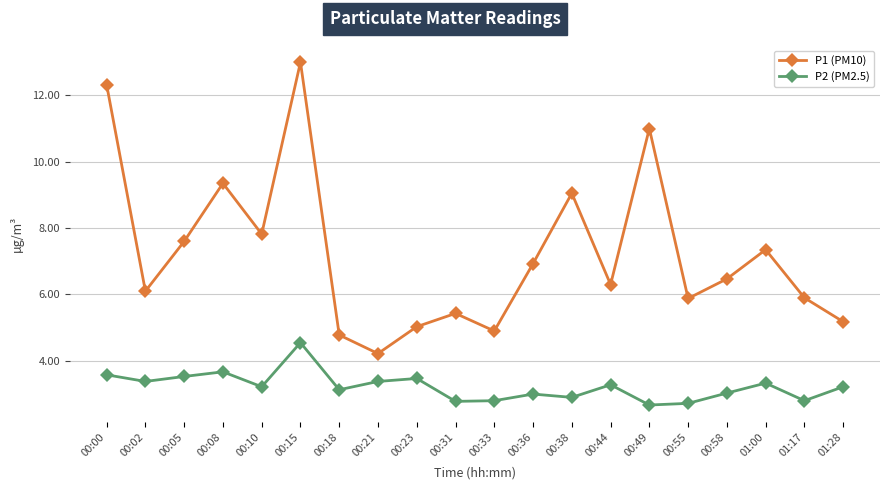

Which series has the widest spread of values?

P1 (PM10)